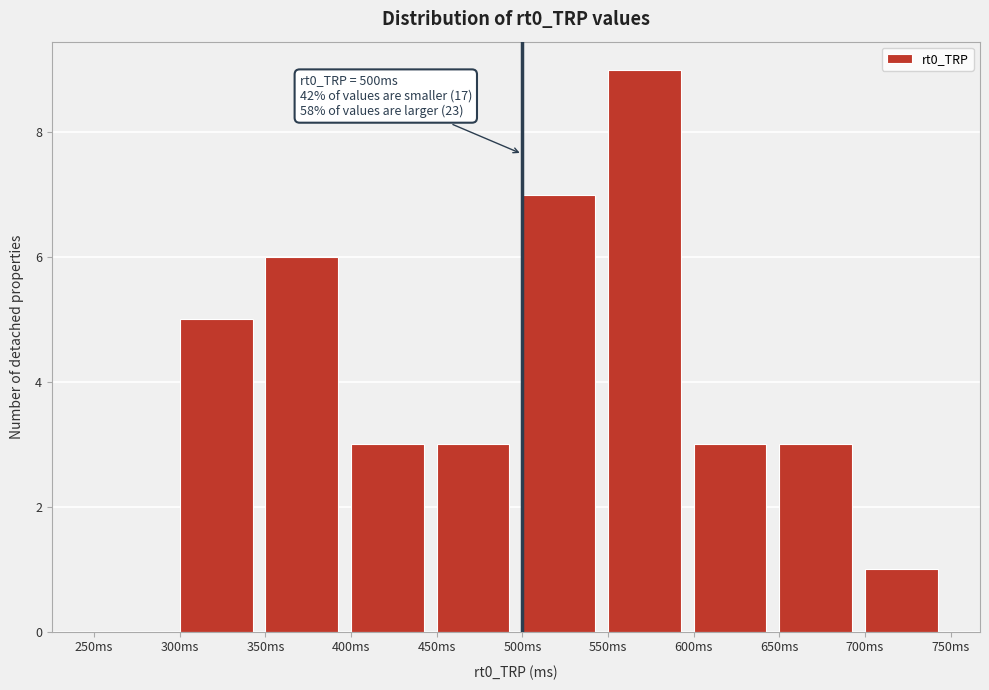

Which range on the x-axis has the tallest bar?

550 to 600